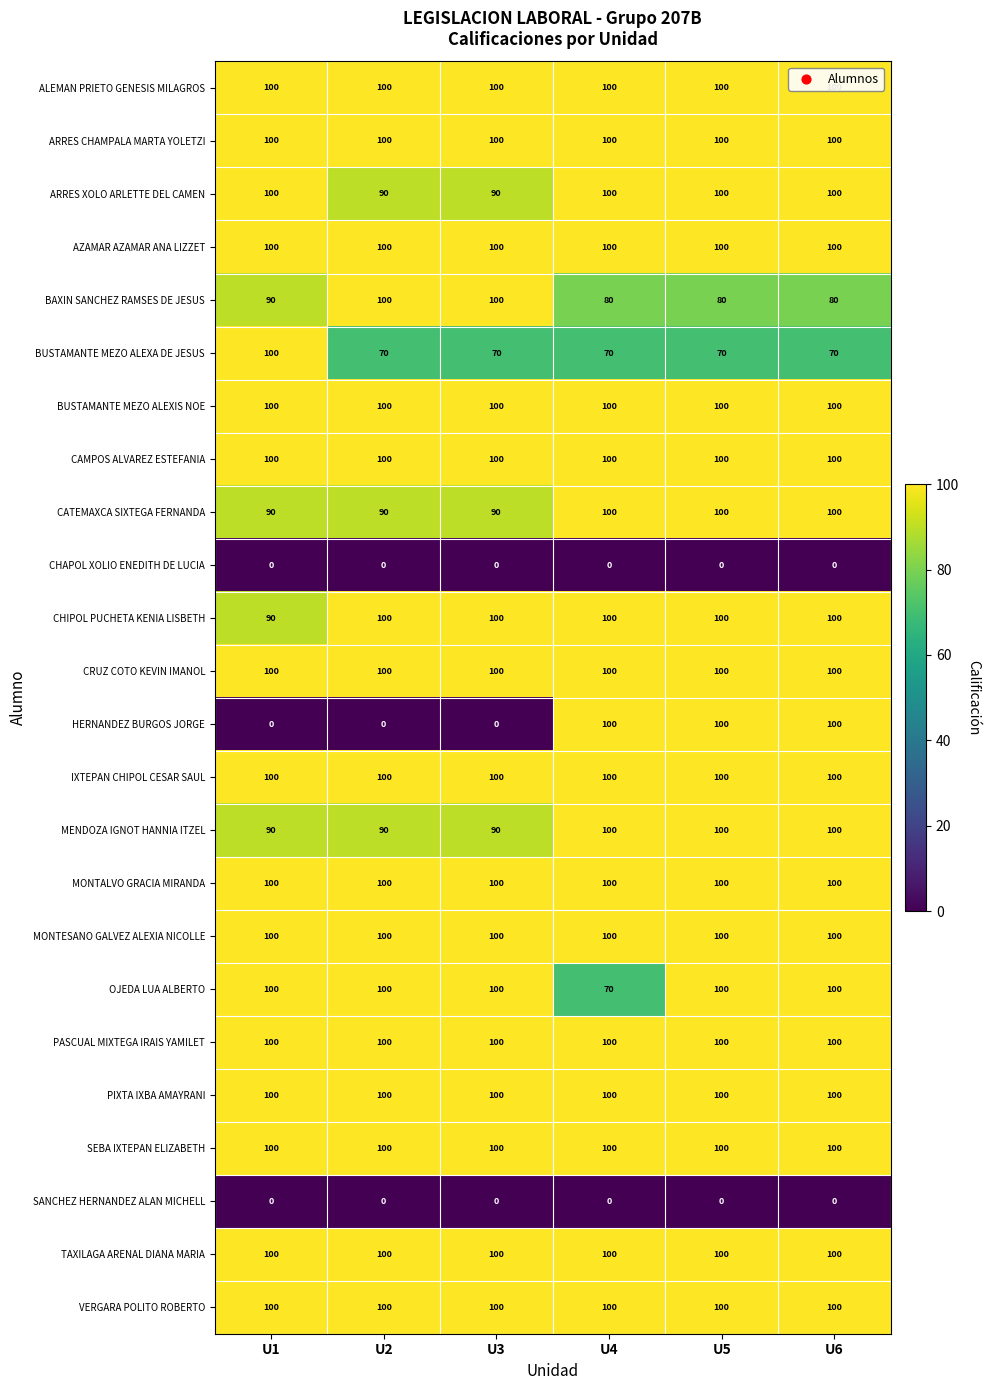

How many distinct data groups are displayed?

24